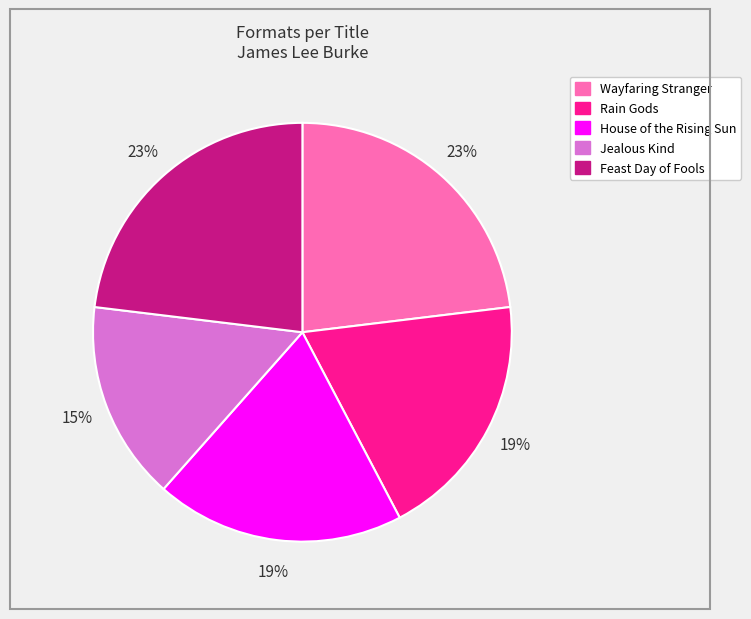

Is the sum of Feast Day of Fools and Jealous Kind greater than half?

No